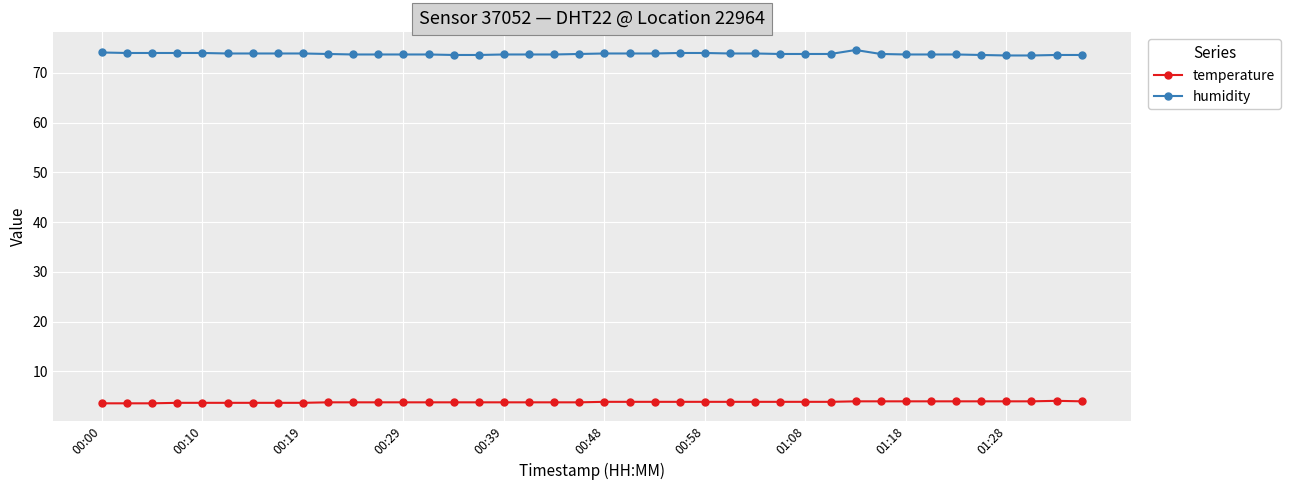

What is the difference between the second highest and second lowest values in the temperature series?

0.4